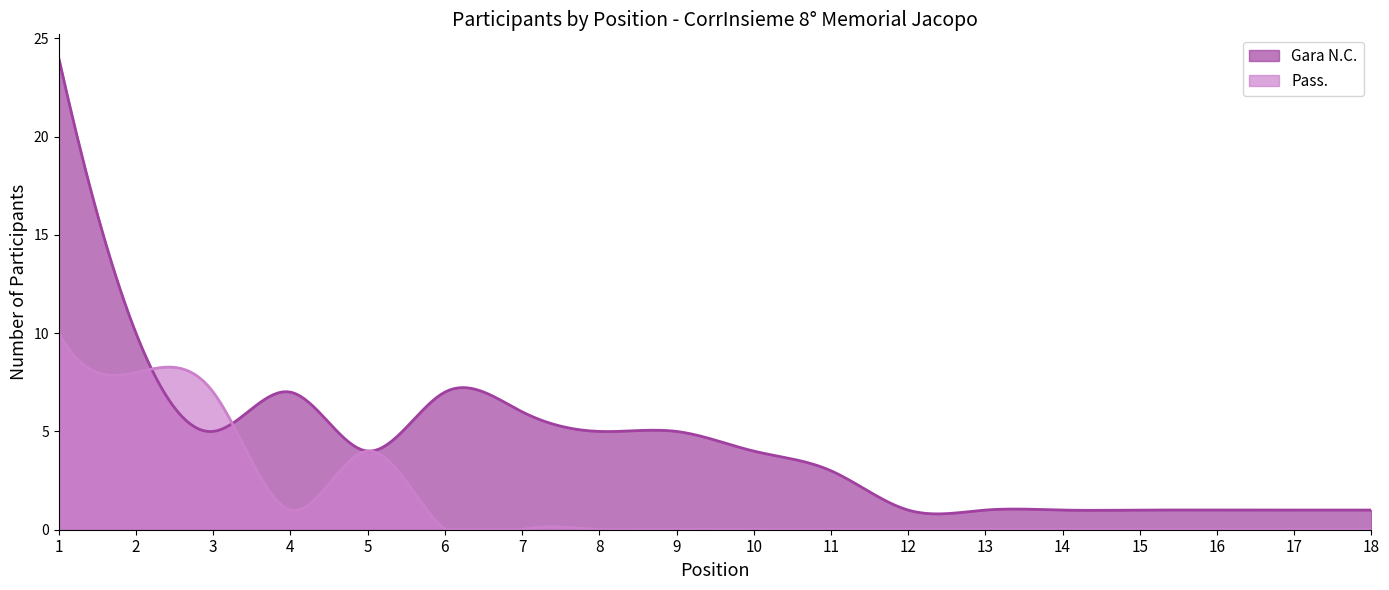

Rank the series by their average value, from highest to lowest.

Gara N.C., Pass.